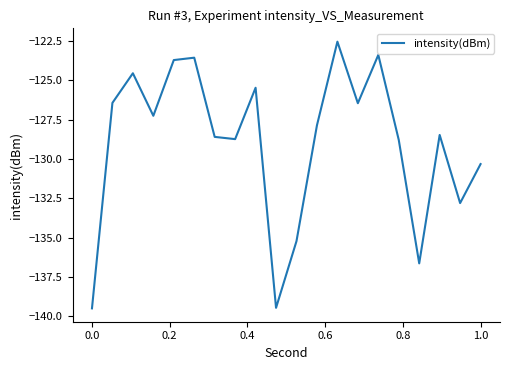

What is the maximum value shown in the chart?

-122.5